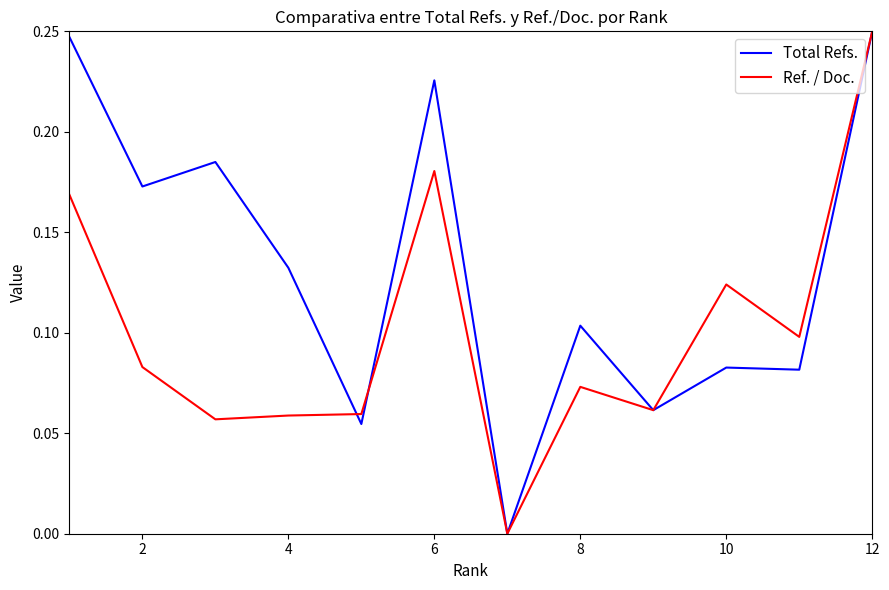

Which series has the largest total across all categories?

Total Refs.